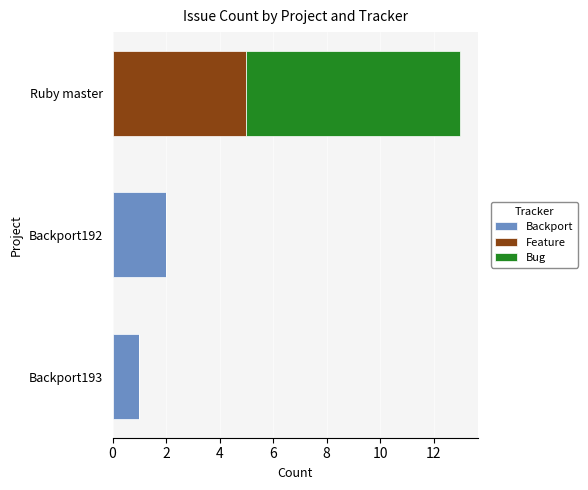

The Backport series shows 1 at Ruby master. True or false?

False